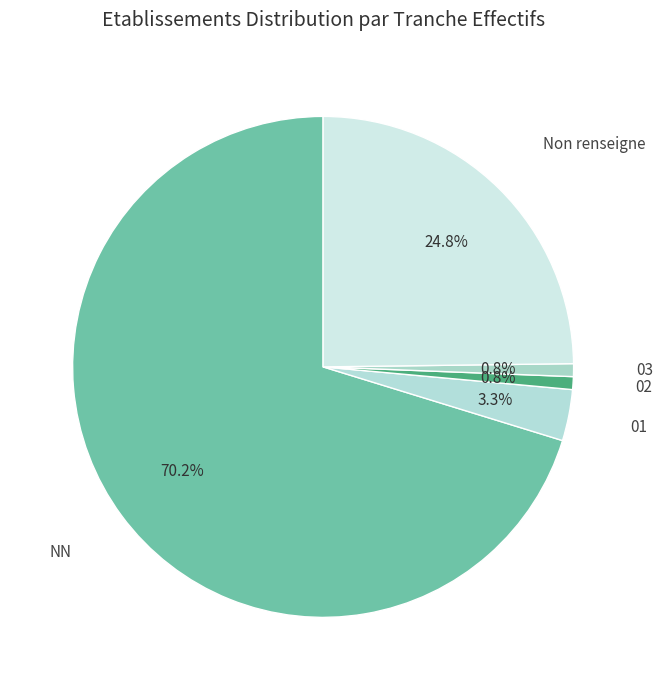

To the nearest percent, what is the difference between the largest and smallest slice percentages?

69%